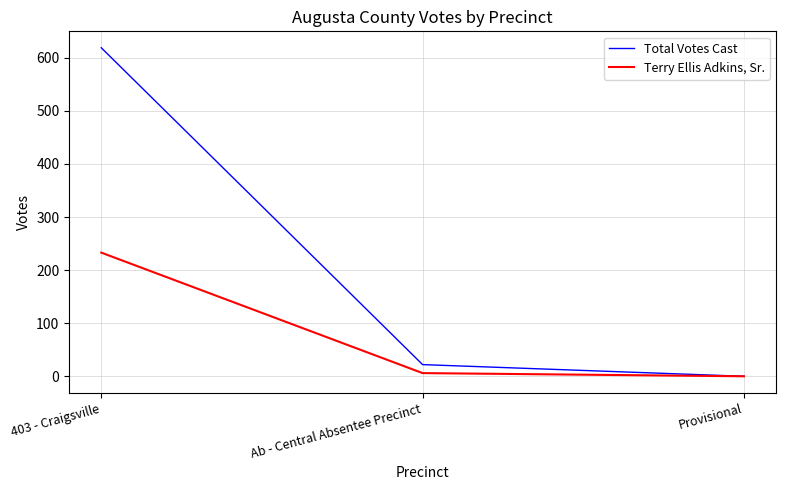

Is the value of Total Votes Cast at Ab - Central Absentee Precinct greater than the value of Terry Ellis Adkins, Sr. at Ab - Central Absentee Precinct?

Yes